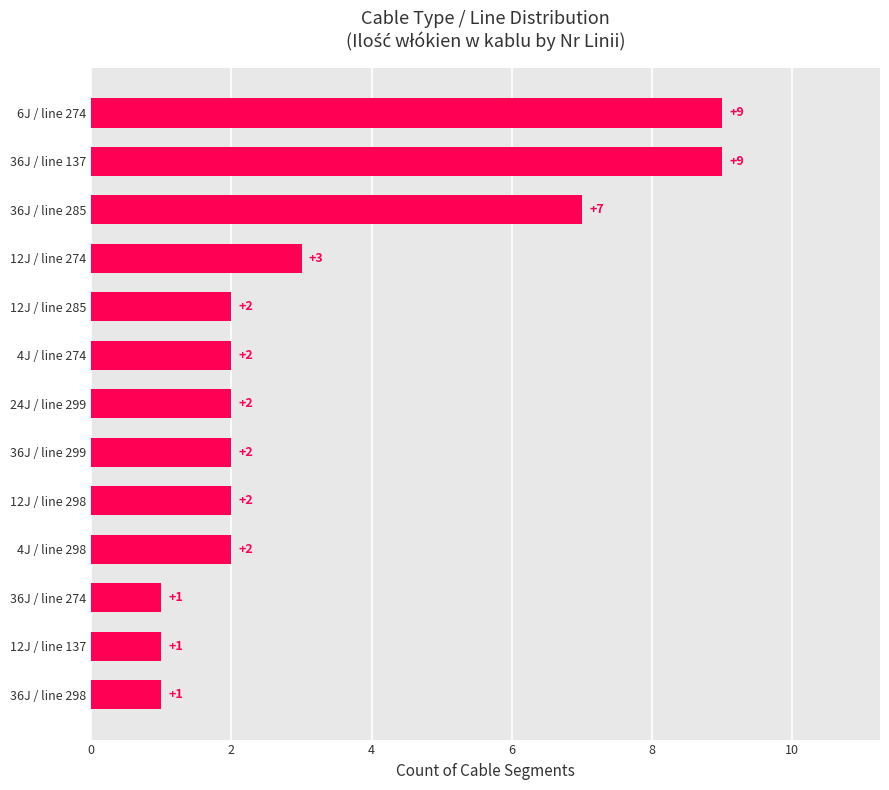

How many values are below 2?

3